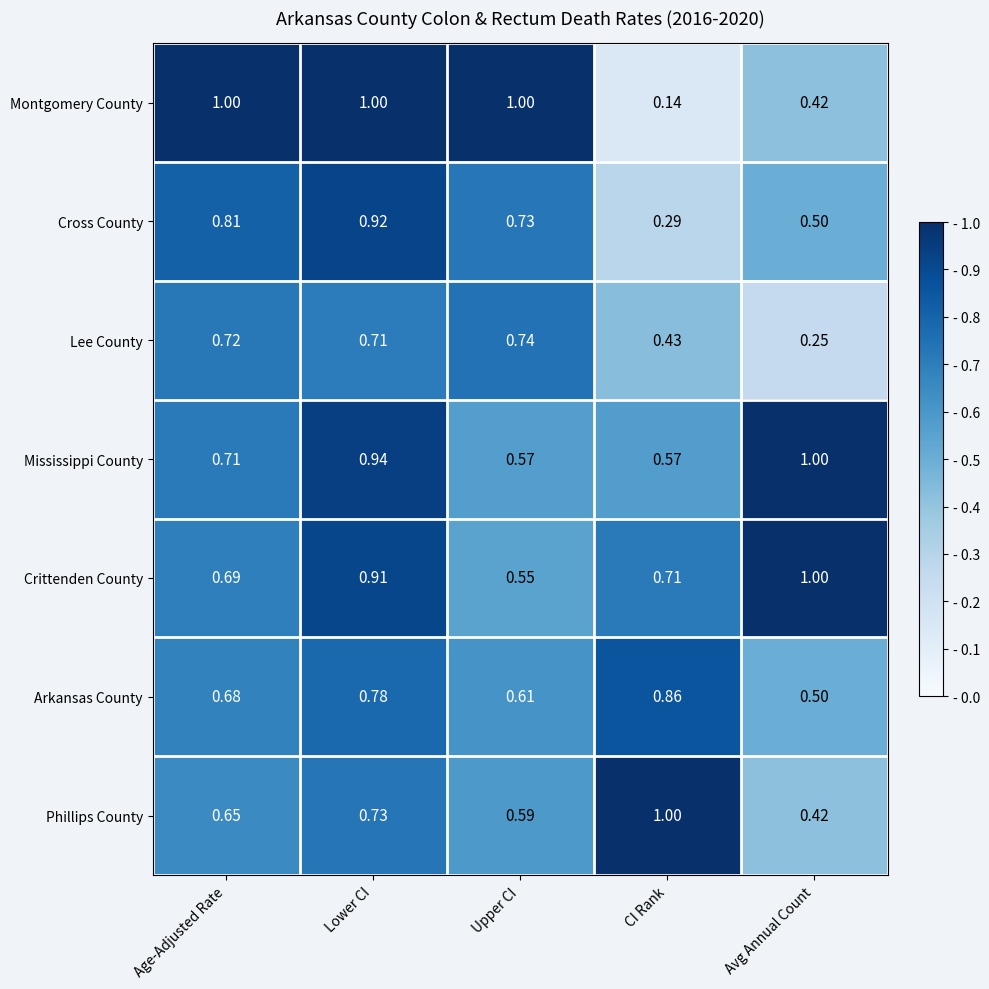

At which label is Lee County closest to 0?

Avg Annual Count